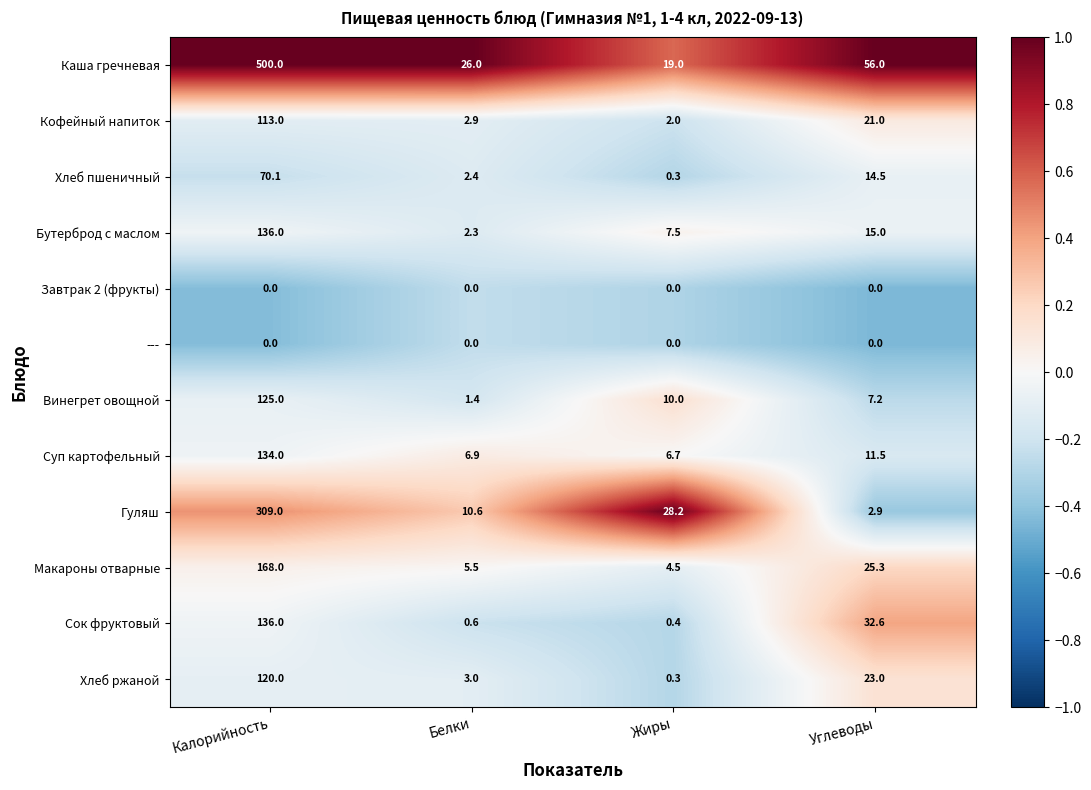

How many distinct data groups are displayed?

12